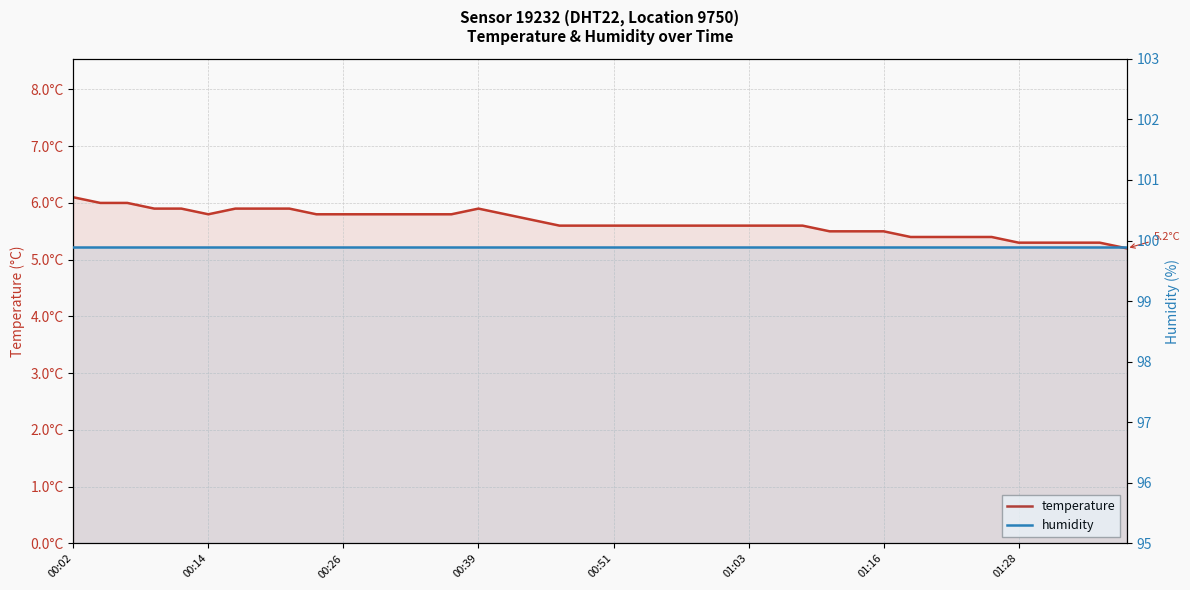

List the series in order of their peak value, lowest first.

temperature, humidity